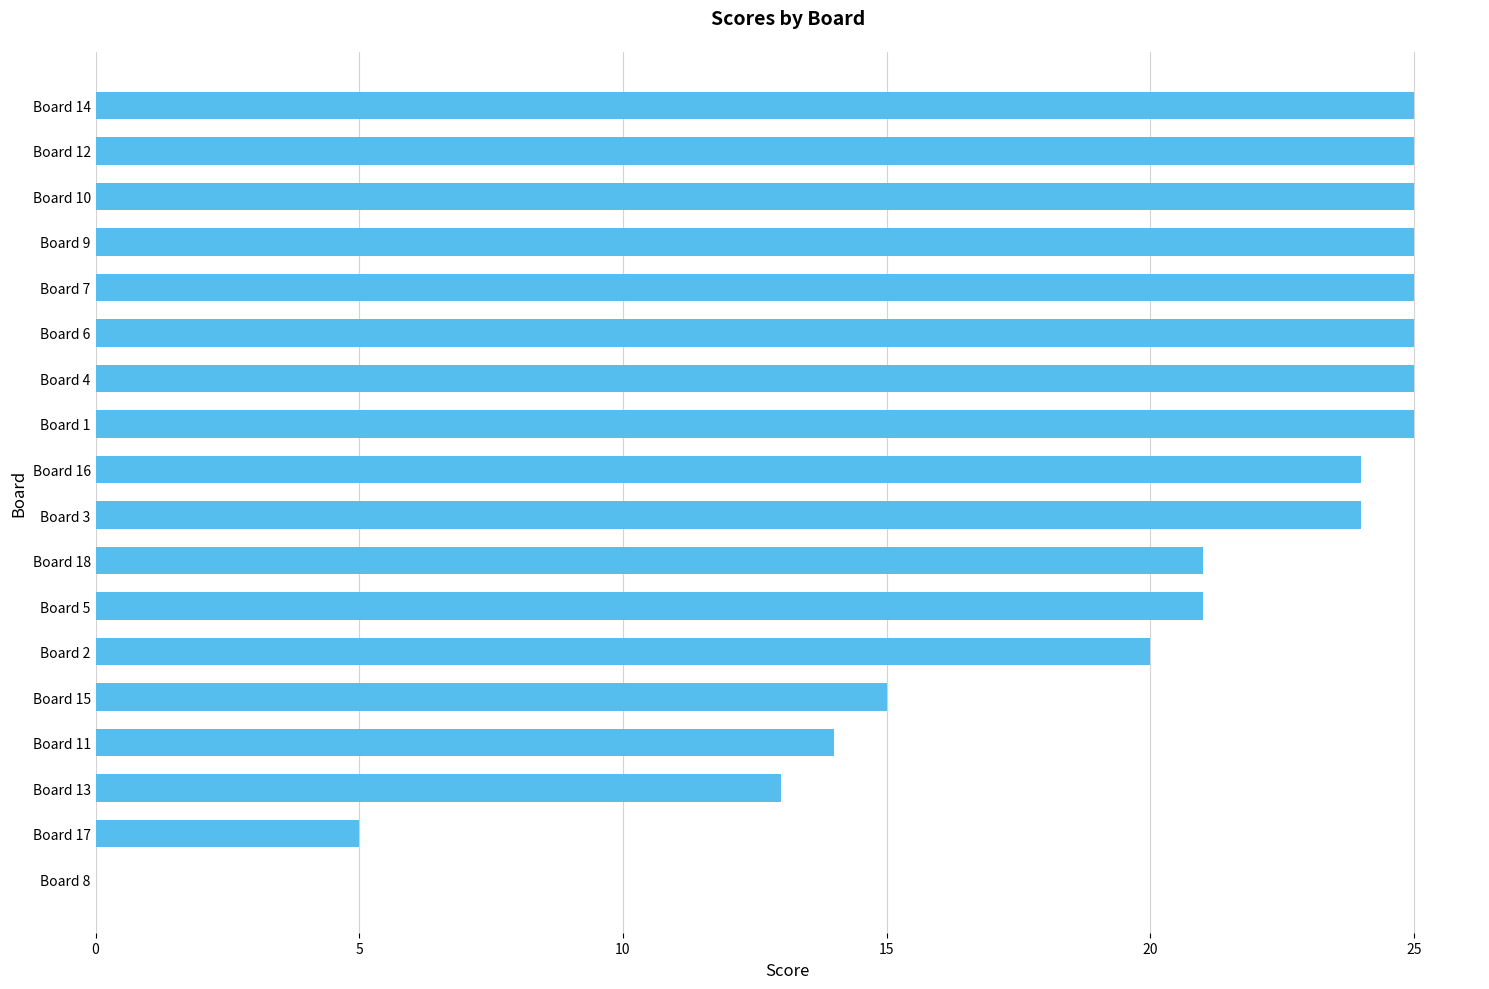

What value does the data have at Board 1?

25